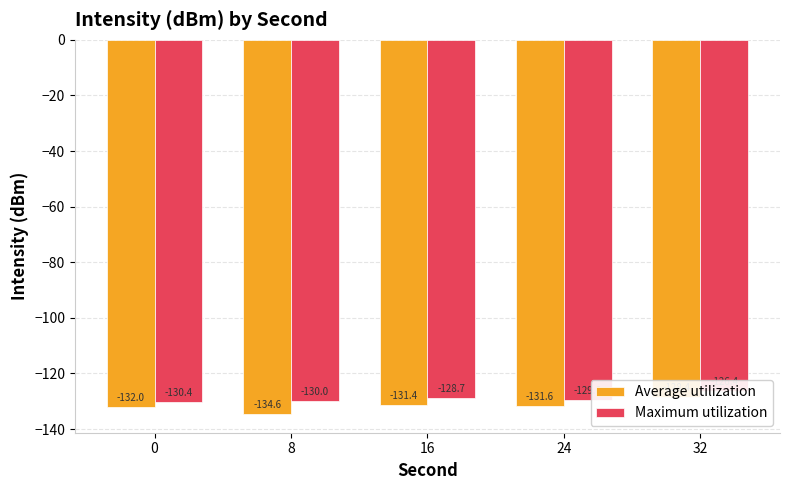

At 32, list the series in order from smallest to largest.

Average utilization, Maximum utilization